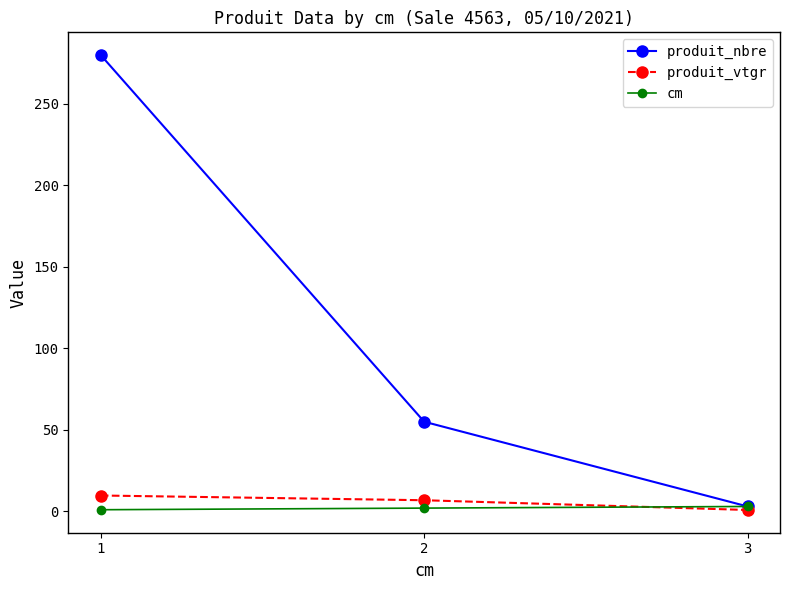

The produit_vtgr series shows 6.8 at 2. True or false?

True